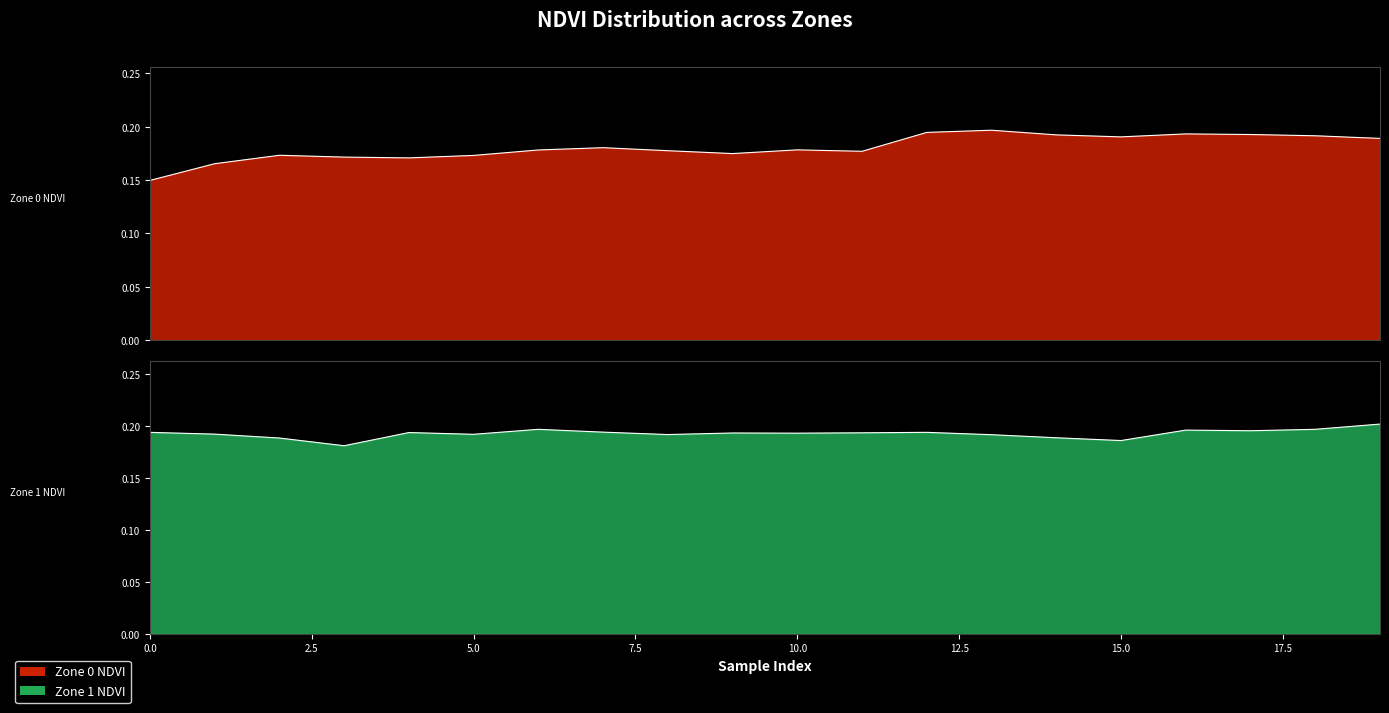

In Zone 0 NDVI, how many points are higher than both neighbors (excluding endpoints)?

5